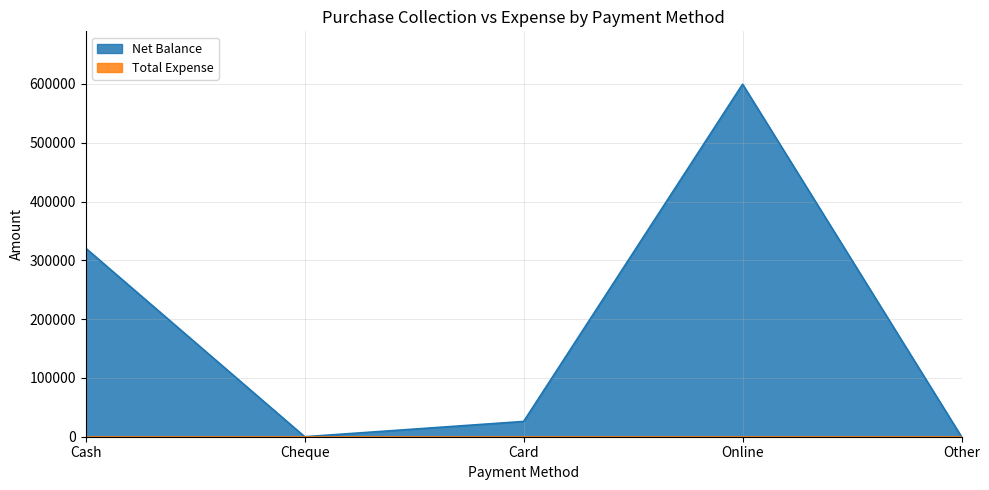

Is it true that the value at Cheque is 0?

True